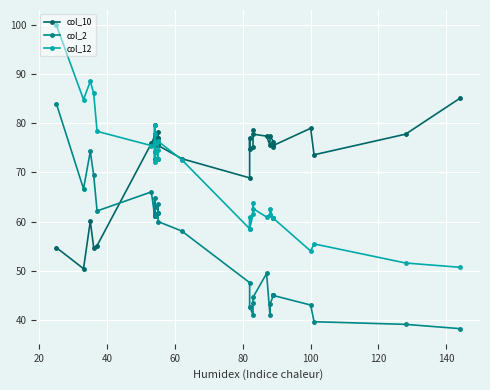

List the series in order of their peak value, lowest first.

col_2, col_10, col_12